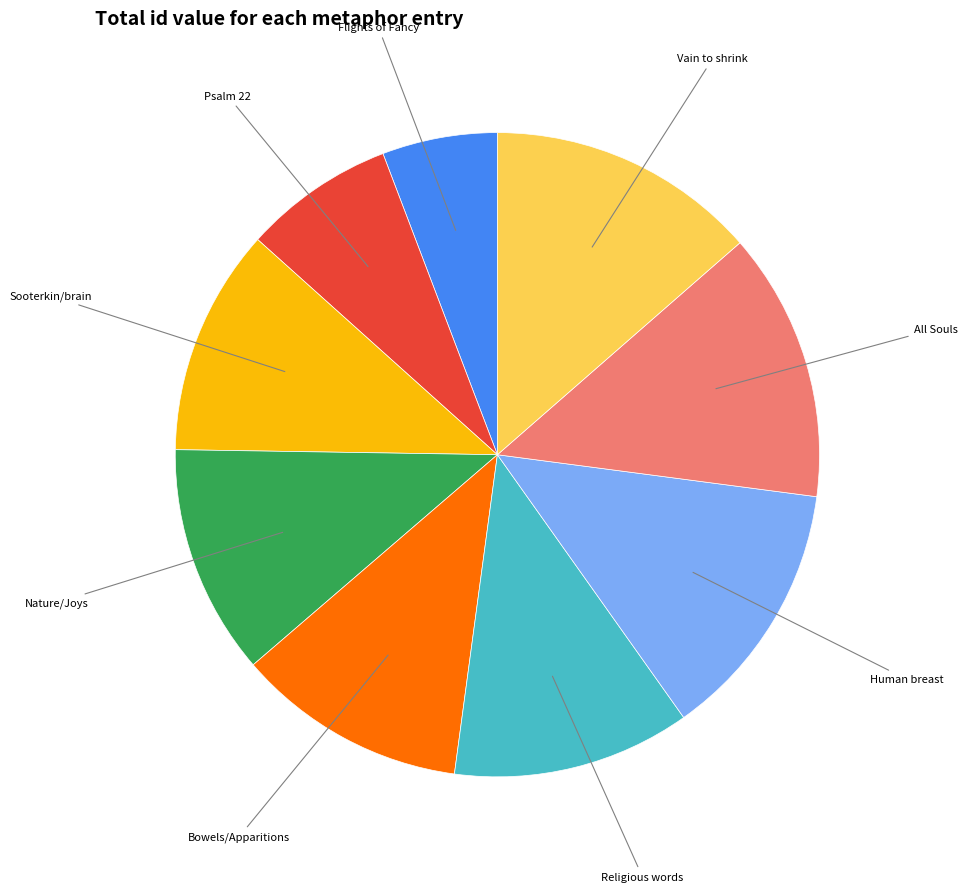

Is there a majority slice in this chart?

No